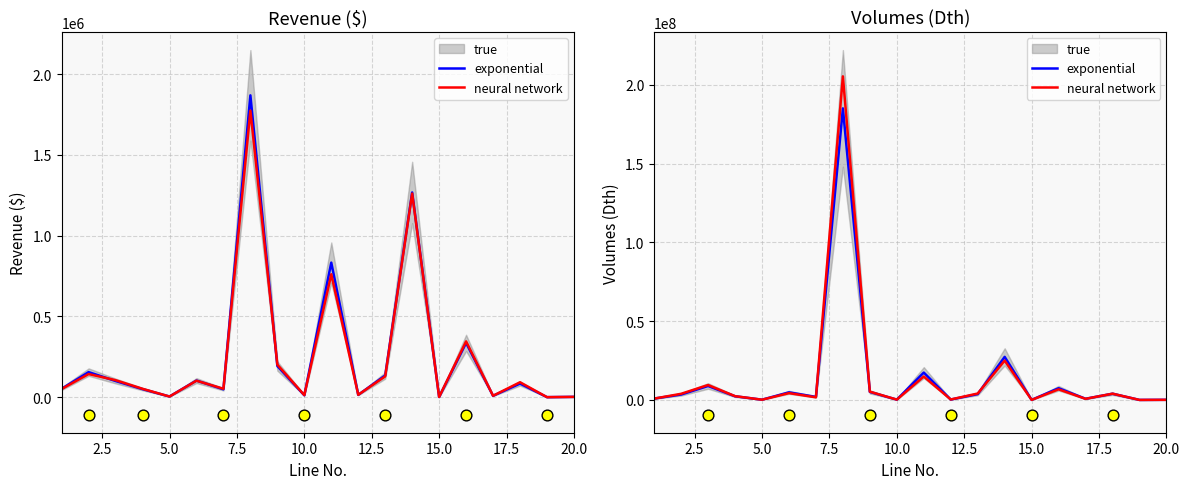

Which series reaches the maximum Y coordinate?

neural network